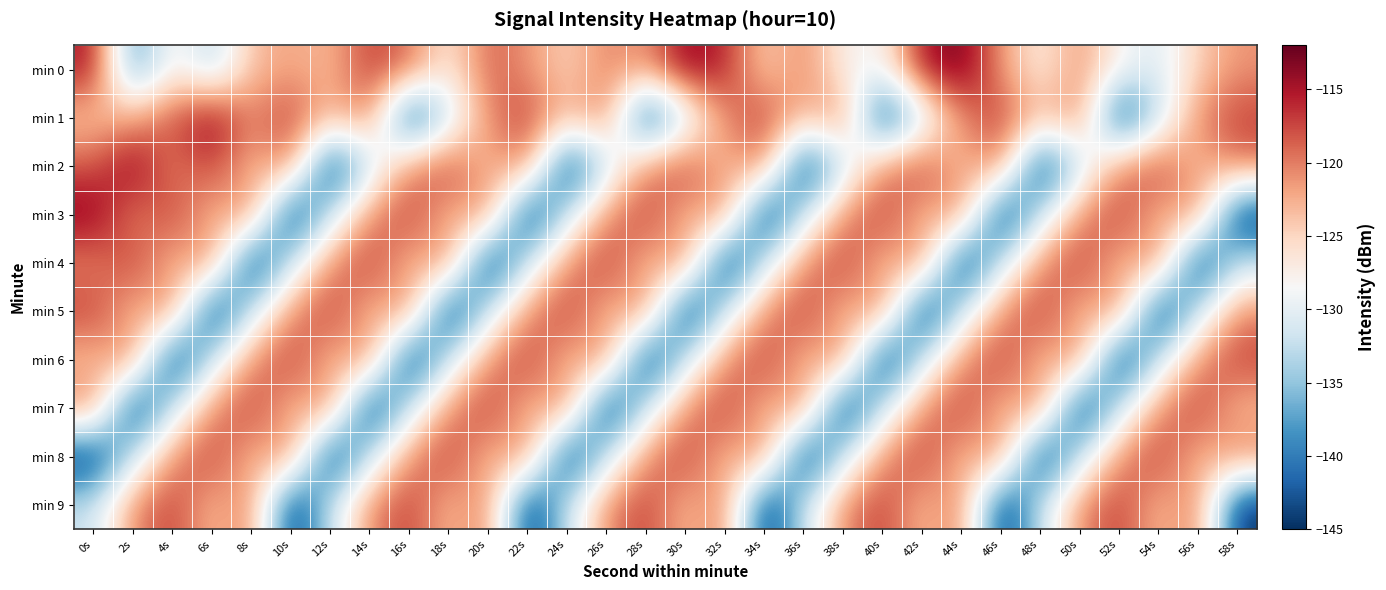

What is the smallest value displayed?

-145.3